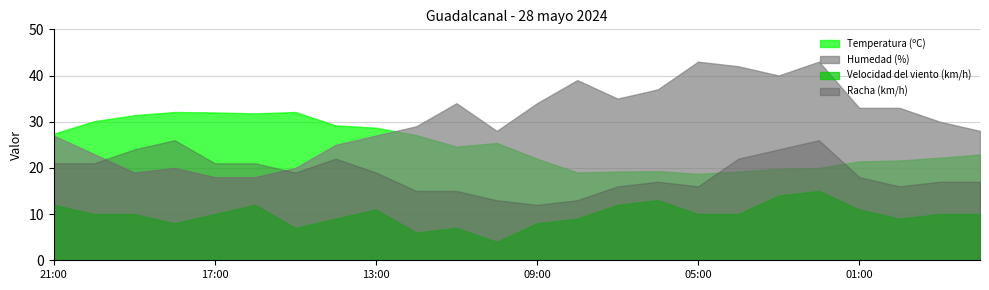

Between which two adjacent categories do Temperatura (ºC) and Racha (km/h) first intersect?

05:00 and 04:00